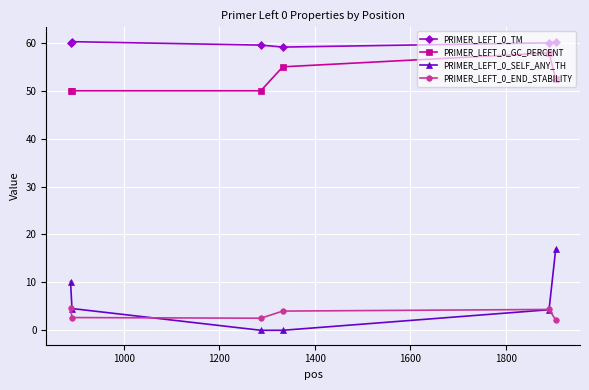

True or false: PRIMER_LEFT_0_END_STABILITY and PRIMER_LEFT_0_SELF_ANY_TH intersect in this chart.

True